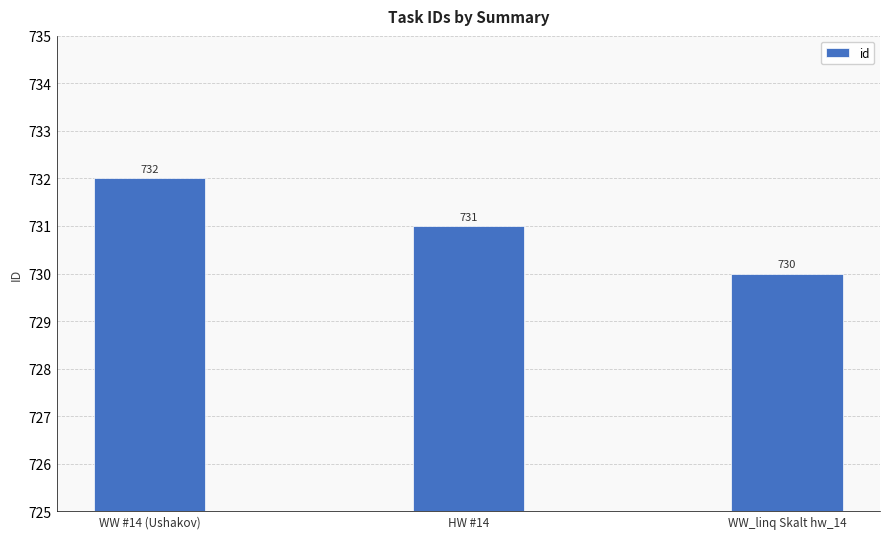

What is the change in value from WW #14 (Ushakov) to WW_linq Skalt hw_14?

-2